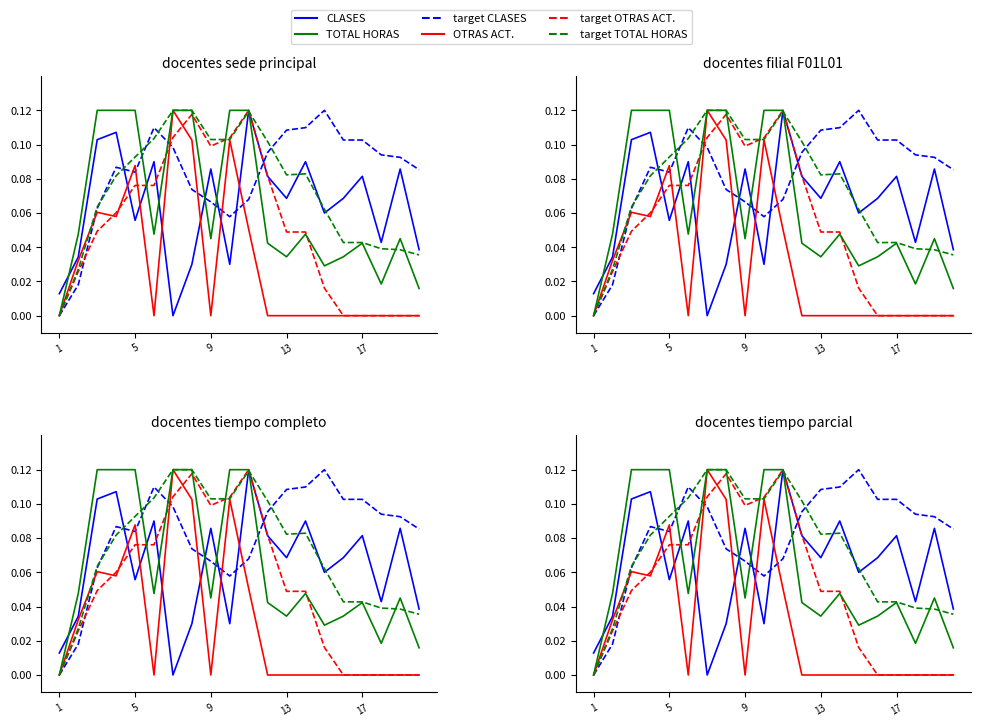

How many data points does each series have?

20